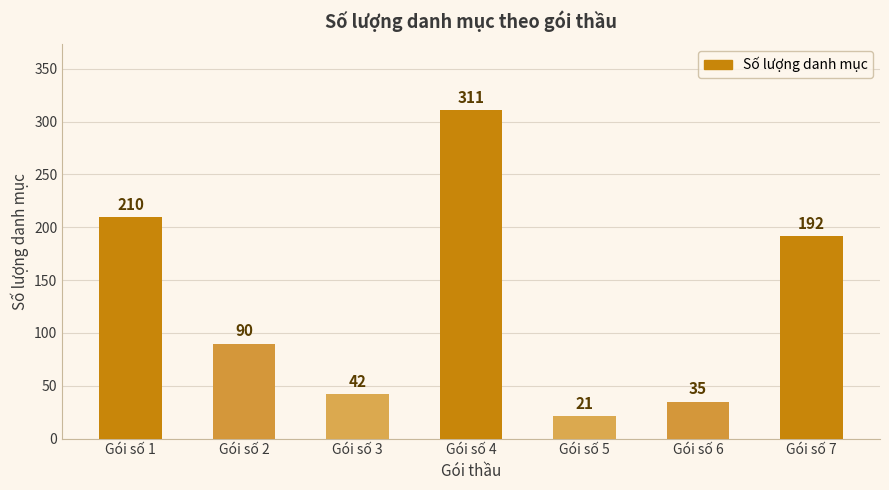

What is the value of the 1st bar from the left?

210